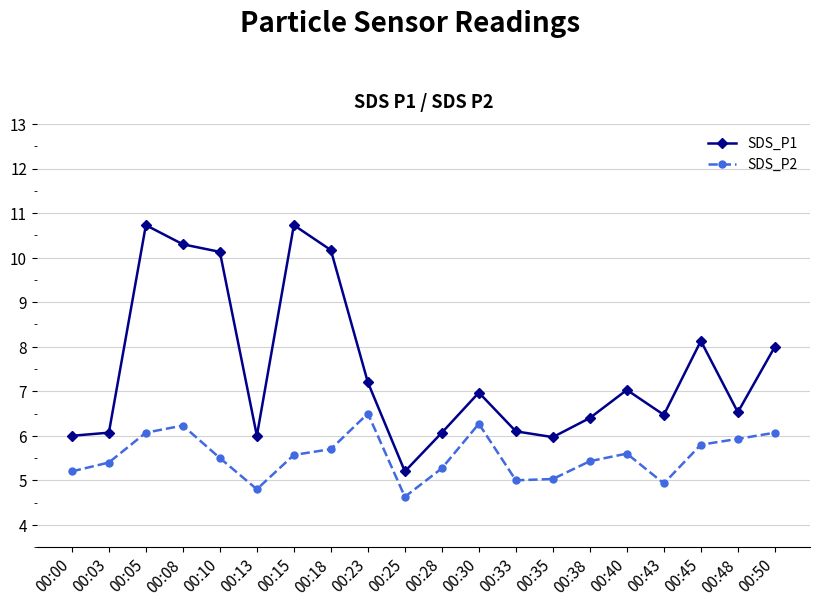

Where is the first local minimum for SDS_P2?

00:13